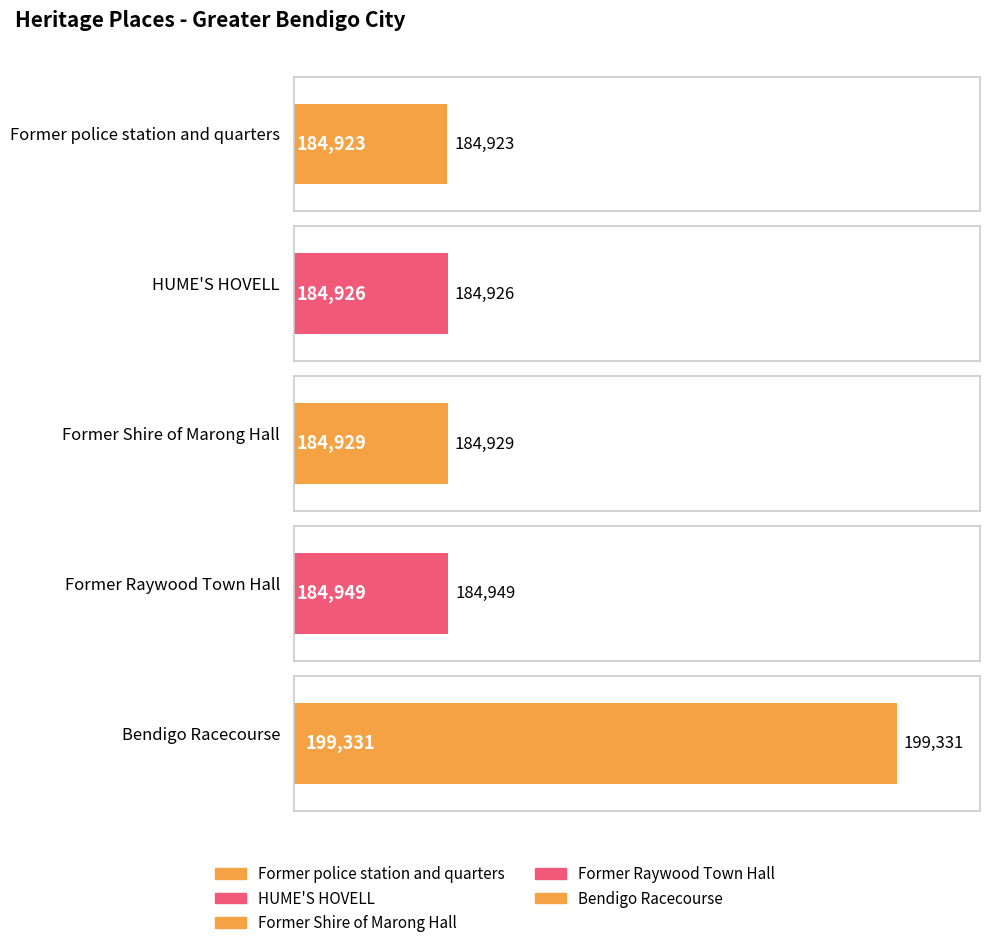

What is the smallest value displayed?

184923